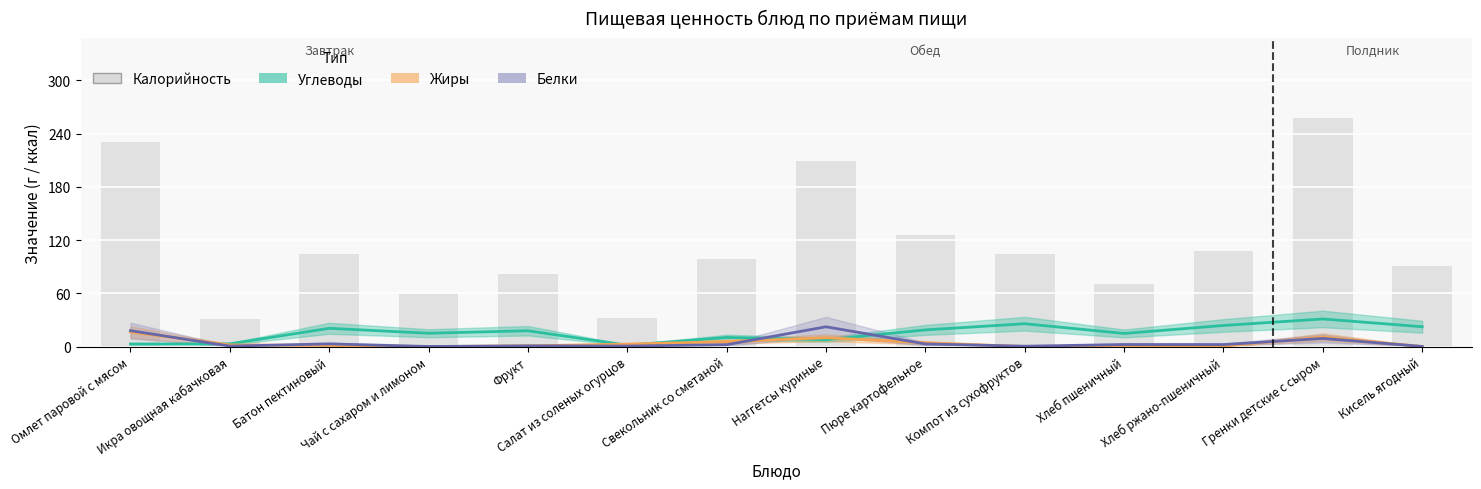

At which label does Углеводы first exceed 17?

Батон пектиновый